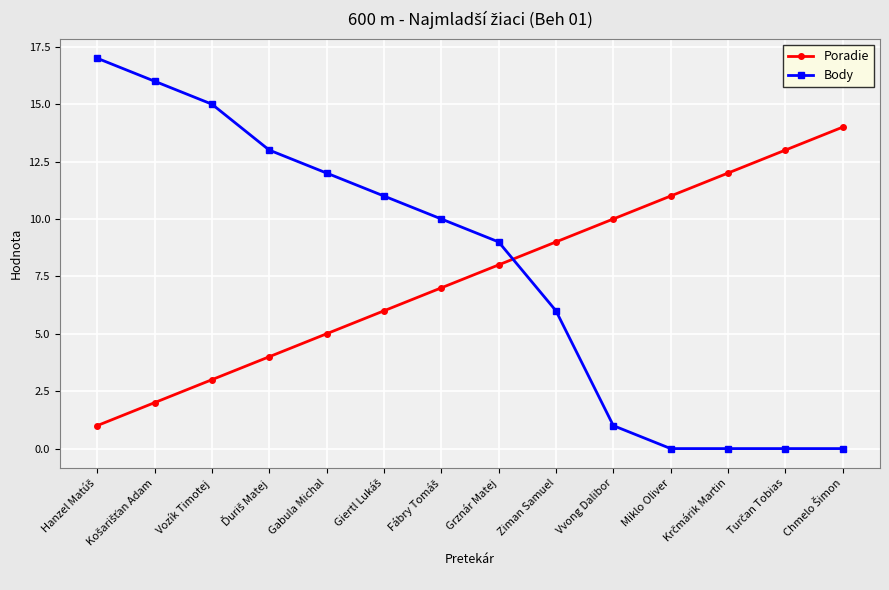

How many lines are shown in the chart?

2